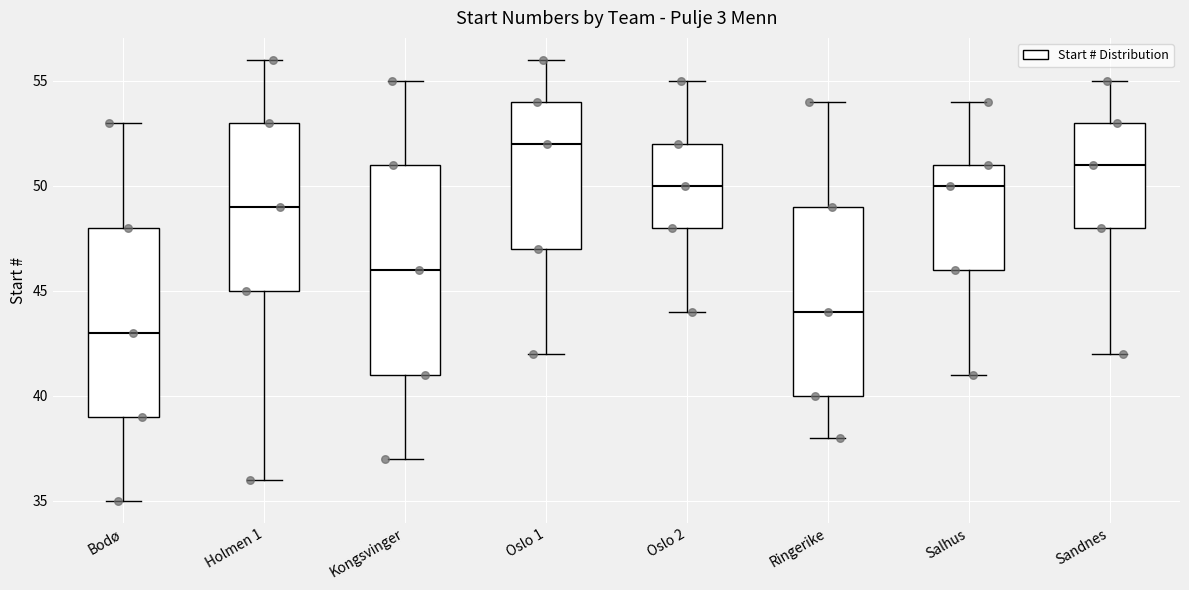

Reading left to right, transcribe this box plot: for each box, give where its median line is, the range the box spans, and where its two whiskers end, as read against the y-axis. The values are not printed on the chart, so give them approximately, as read against the axis.

Bodø: median 43, box 39 to 48, whiskers 35 to 53
Holmen 1: median 49, box 45 to 53, whiskers 36 to 56
Kongsvinger: median 46, box 41 to 51, whiskers 37 to 55
Oslo 1: median 52, box 47 to 54, whiskers 42 to 56
Oslo 2: median 50, box 48 to 52, whiskers 44 to 55
Ringerike: median 44, box 40 to 49, whiskers 38 to 54
Salhus: median 50, box 46 to 51, whiskers 41 to 54
Sandnes: median 51, box 48 to 53, whiskers 42 to 55